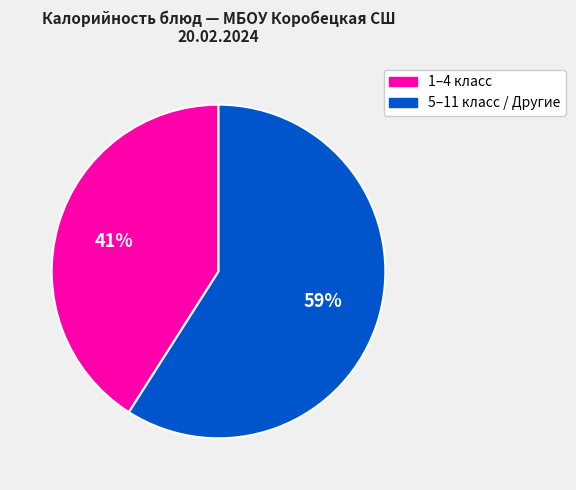

To the nearest percent, what is the average slice percentage?

50%